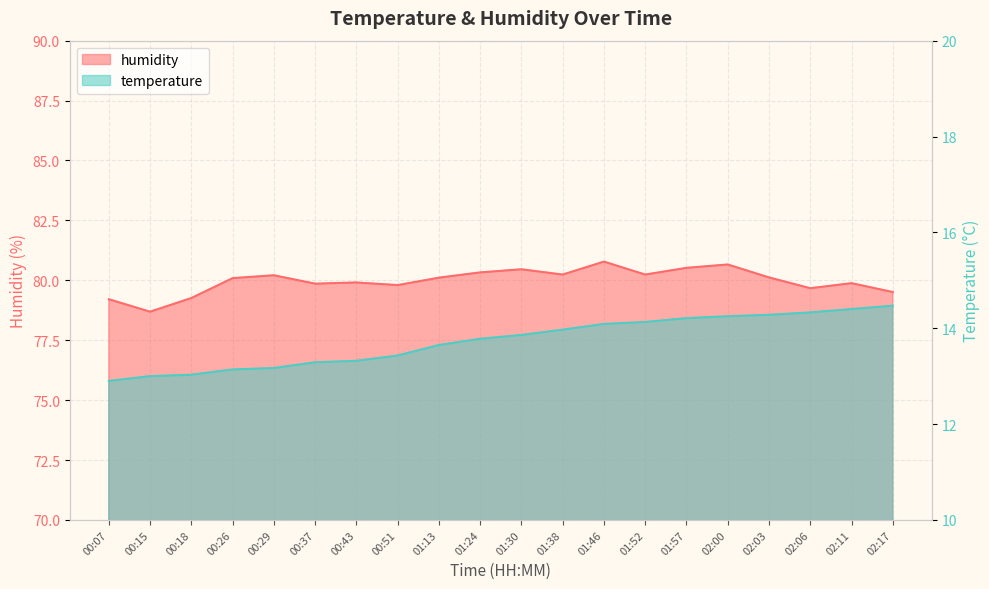

Is the value of temperature at 00:43 greater than the value of humidity at 02:11?

No